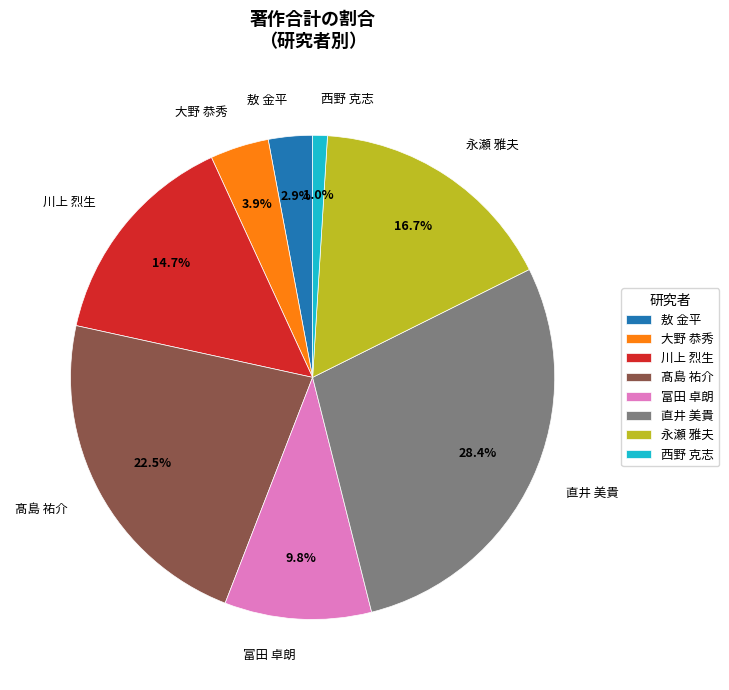

What is the total percentage of 川上 烈生 and 大野 恭秀?

18.6%